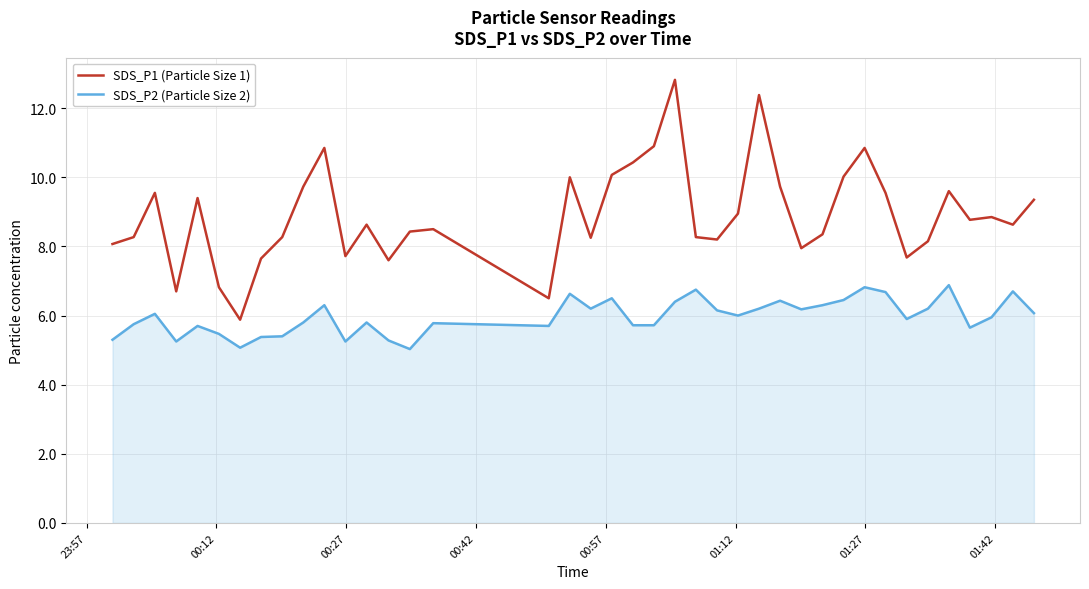

What are all the series names shown in the legend?

SDS_P1 (Particle Size 1), SDS_P2 (Particle Size 2)